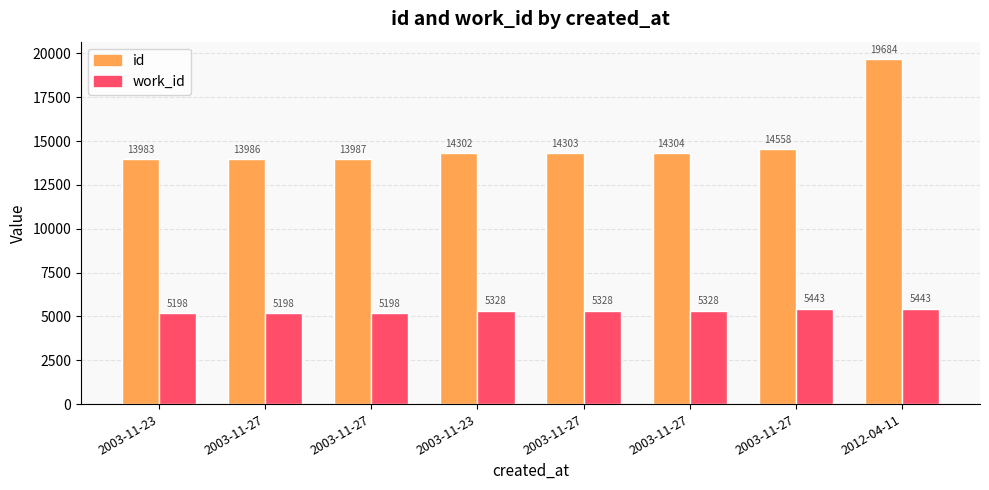

How many groups of bars are there?

8